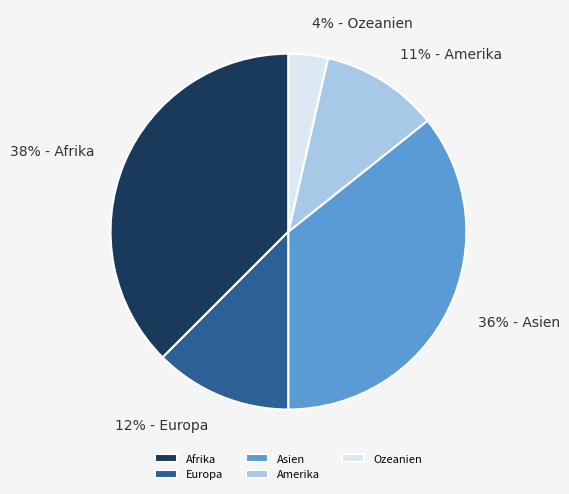

Does Afrika account for over 50% of the chart?

No